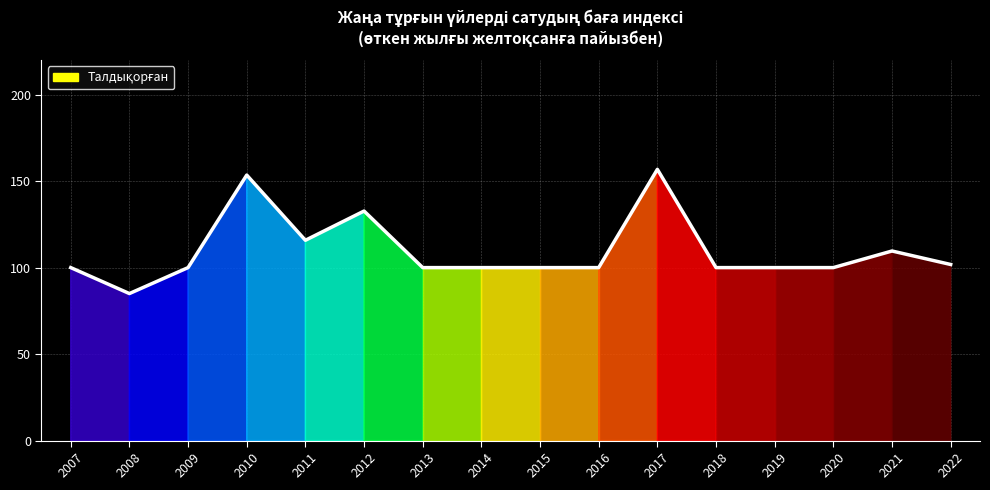

Where is the data nearest to the value 120?

2011